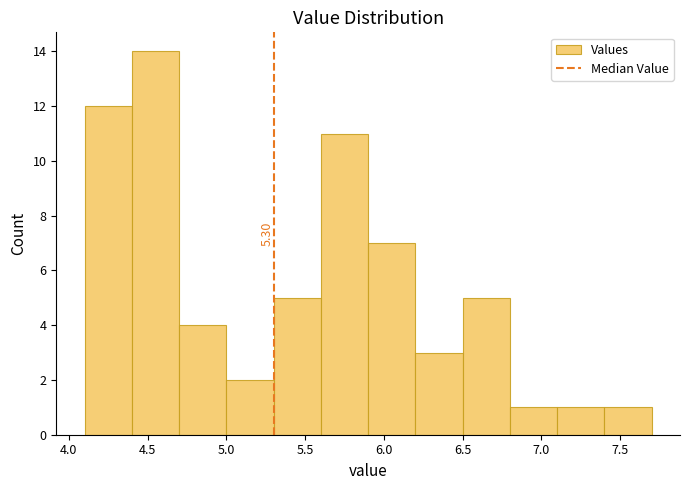

Which range on the x-axis has the tallest bar?

4.4 to 4.7